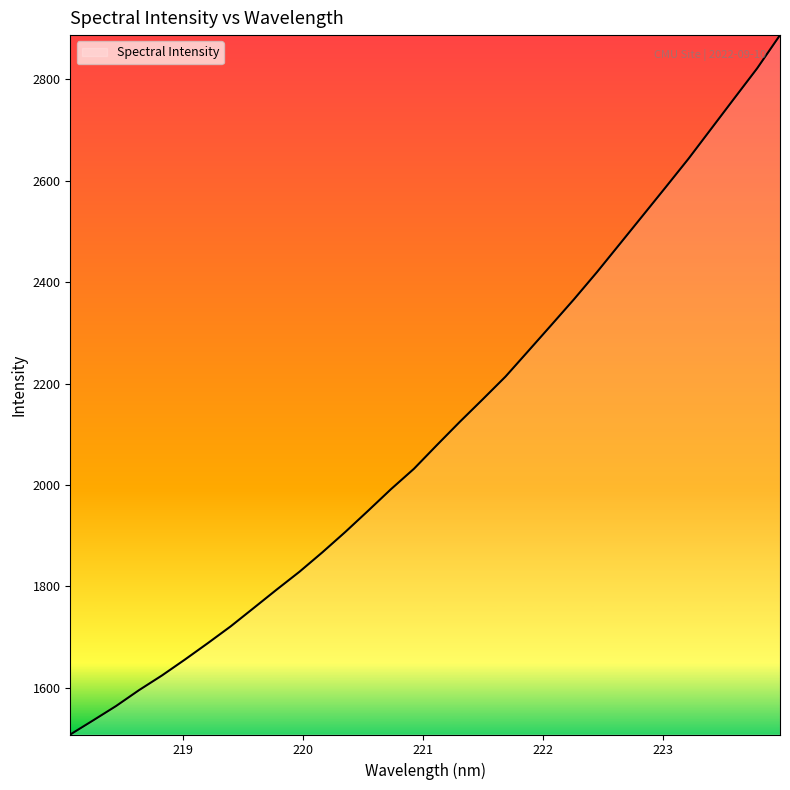

Reading left to right, what are all the values shown in this chart?

1508.2	1536.0	1564.4	1595.6	1624.5	1655.8	1688.2	1721.4	1757.4	1793.6	1828.9	1867.2	1907.3	1949.3	1991.9	2032.0	2078.6	2124.4	2168.7	2213.7	2264.4	2315.3	2366.6	2419.9	2475.5	2531.2	2587.1	2643.4	2702.9	2762.3	2821.5	2887.1